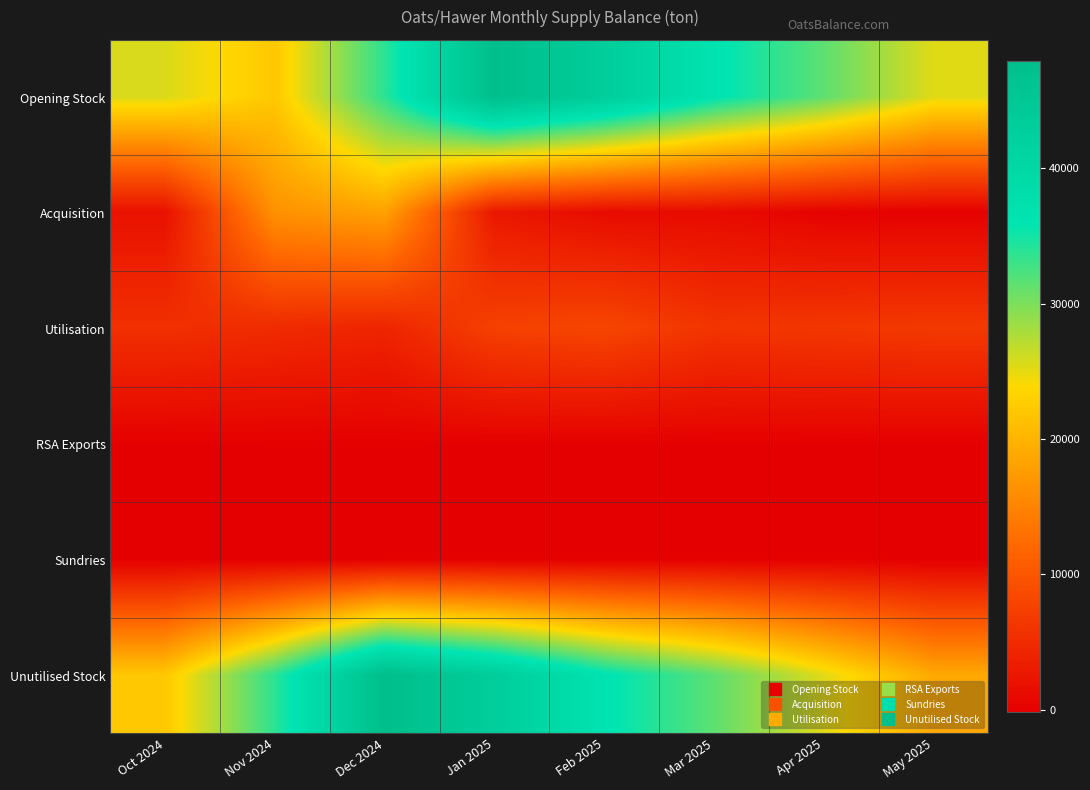

What is the total value across all series at Apr 2025?

63576